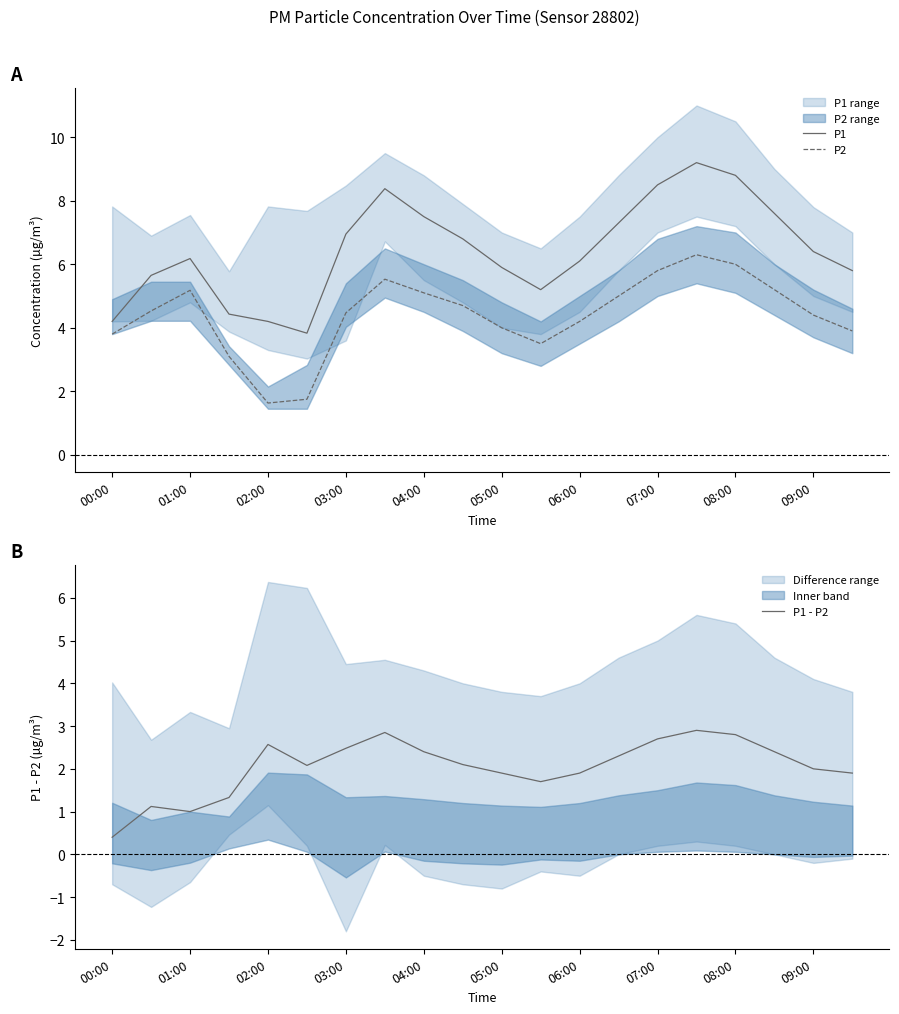

At which category is the sum across all series the highest?

15